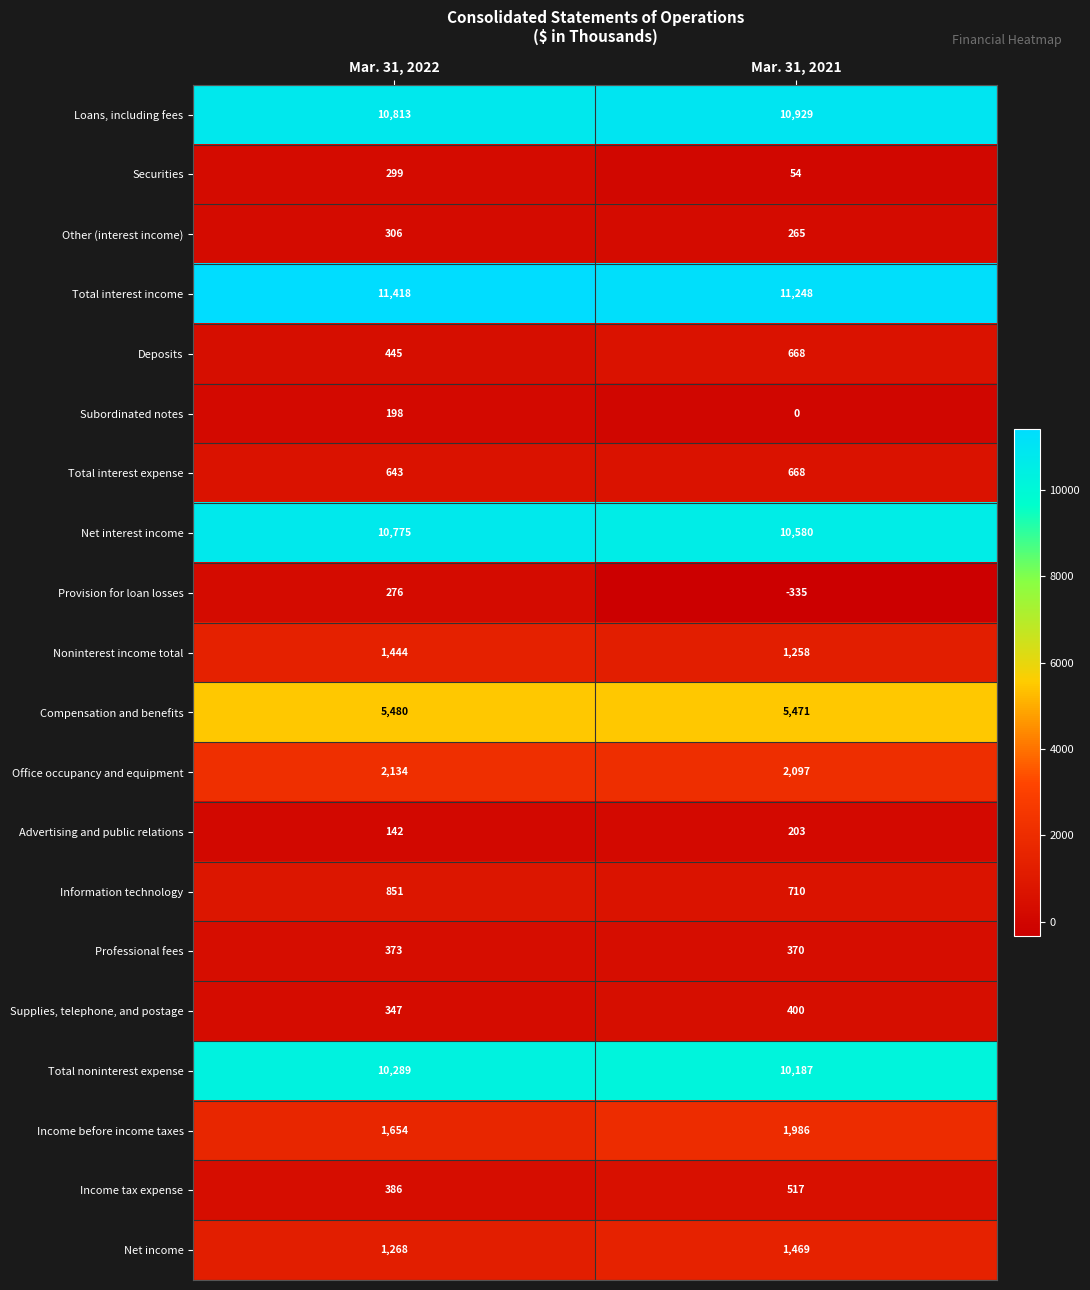

What is the approximate value of Other (interest income) at Mar. 31, 2022, to the nearest 10?

310